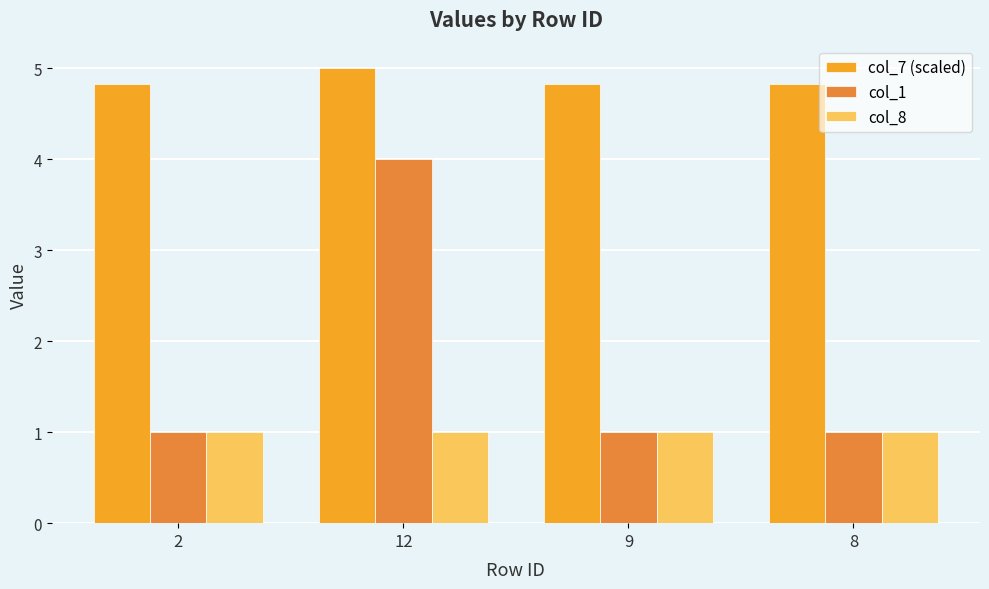

The value of col_1 at 12 is 2.2. True or false?

False